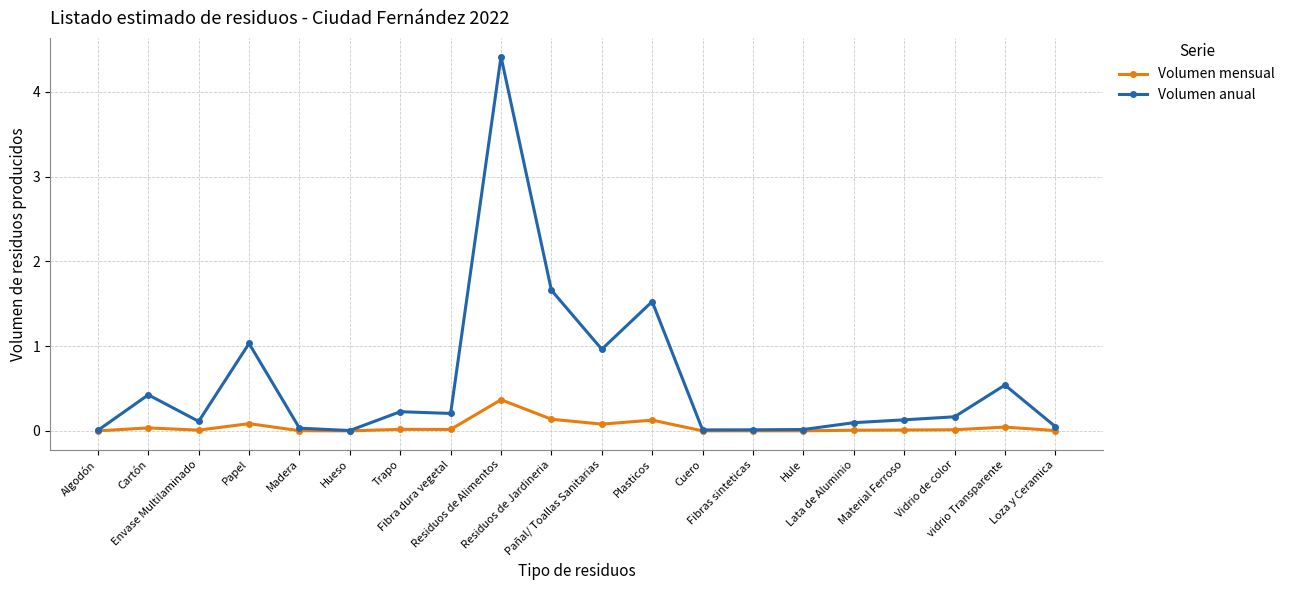

Rank the series by their average value, from highest to lowest.

Volumen anual, Volumen mensual